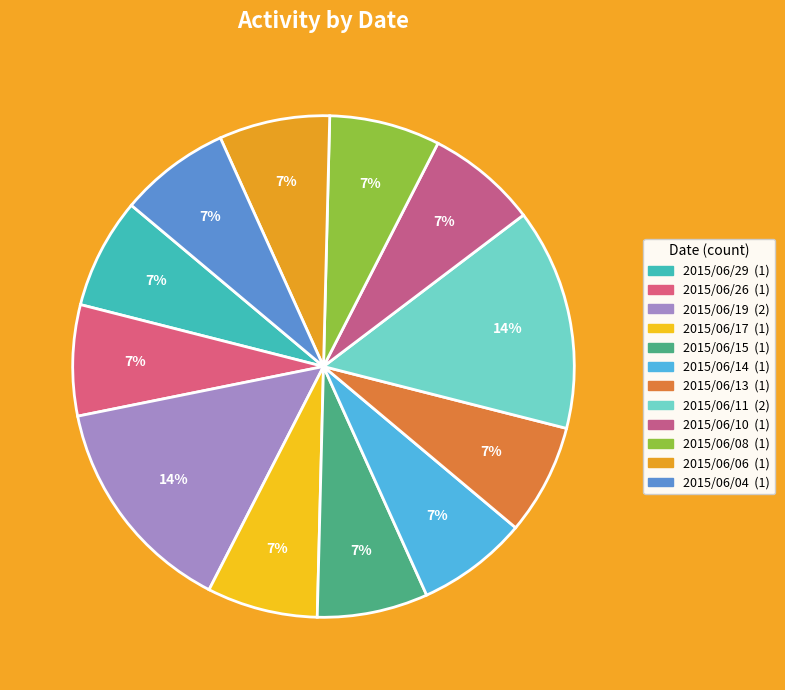

Count the number of slices in the pie.

12